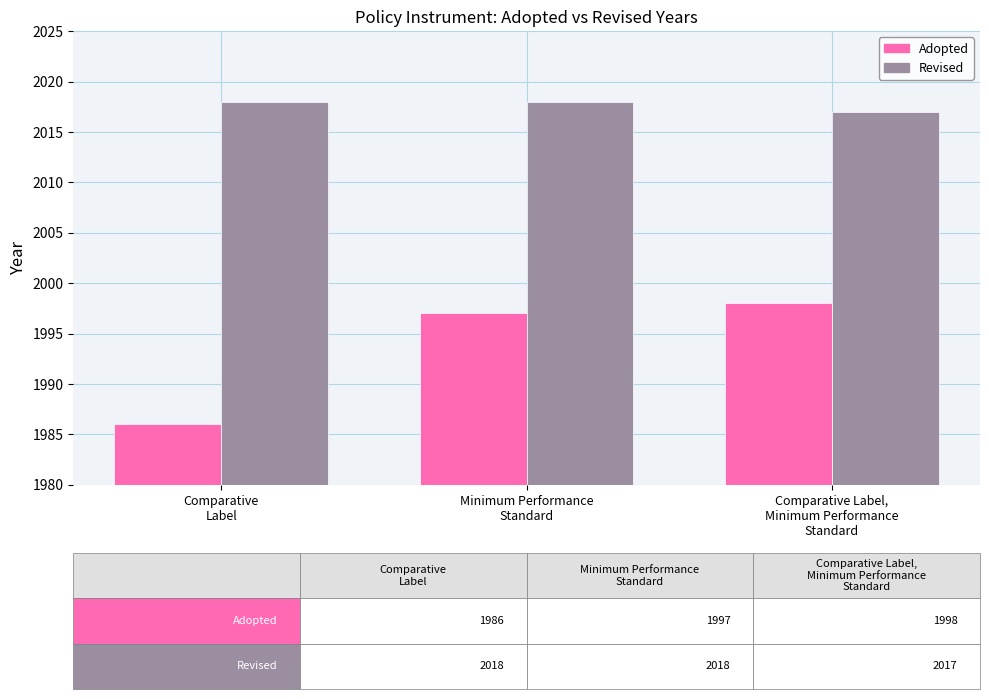

Reading right to left, transcribe all the data shown in this chart.

Adopted: Comparative Label,
Minimum Performance
Standard=1998	Minimum Performance
Standard=1997	Comparative
Label=1986
Revised: Comparative Label,
Minimum Performance
Standard=2017	Minimum Performance
Standard=2018	Comparative
Label=2018